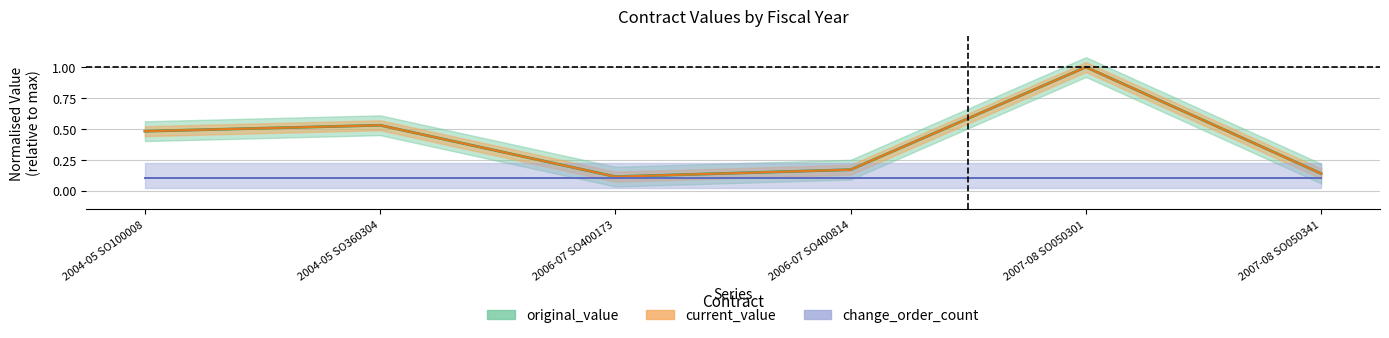

True or false: original_value and current_value intersect in this chart.

False